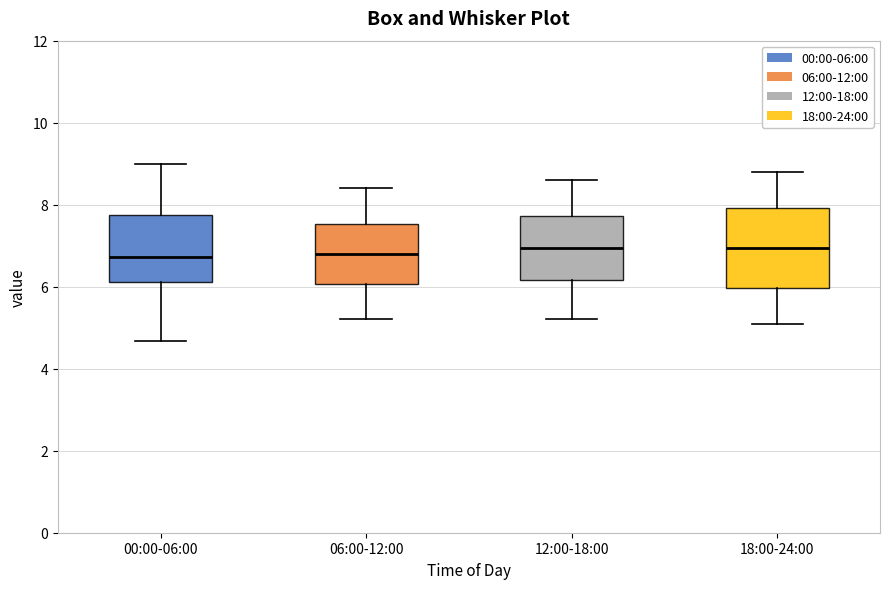

Reading left to right, read every box against the y-axis: the position of its median line, the range the box covers, and the ends of its whiskers. The values are not printed on the chart, so give them approximately, as read against the axis.

00:00-06:00: median 6.8, box 6.2 to 7.8, whiskers 4.6 to 9.0
06:00-12:00: median 6.8, box 6.0 to 7.6, whiskers 5.2 to 8.4
12:00-18:00: median 7.0, box 6.2 to 7.8, whiskers 5.2 to 8.6
18:00-24:00: median 7.0, box 6.0 to 8.0, whiskers 5.2 to 8.8